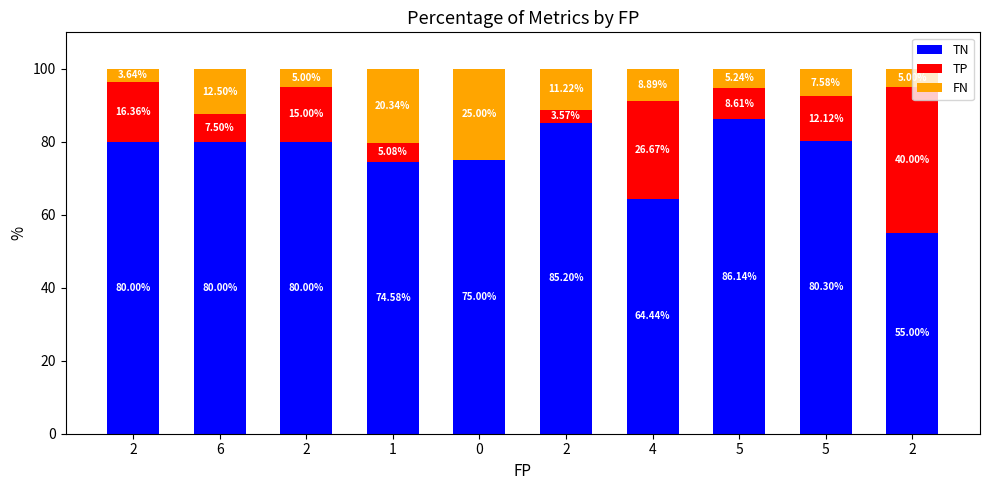

Is it true that FN equals 20.3 at 1?

True